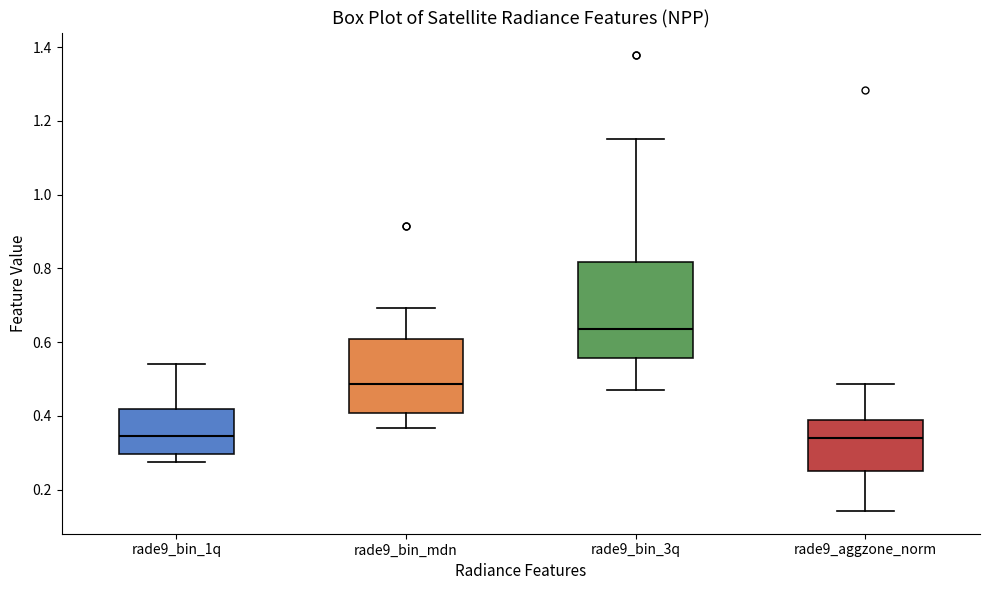

Reading left to right, transcribe this box plot: for each box, give where its median line is, the range the box spans, and where its two whiskers end, as read against the y-axis. The values are not printed on the chart, so give them approximately, as read against the axis.

rade9_bin_1q: median 0.34, box 0.30 to 0.42, whiskers 0.28 to 0.54
rade9_bin_mdn: median 0.48, box 0.40 to 0.60, whiskers 0.36 to 0.70
rade9_bin_3q: median 0.64, box 0.56 to 0.82, whiskers 0.48 to 1.16
rade9_aggzone_norm: median 0.34, box 0.24 to 0.38, whiskers 0.14 to 0.48